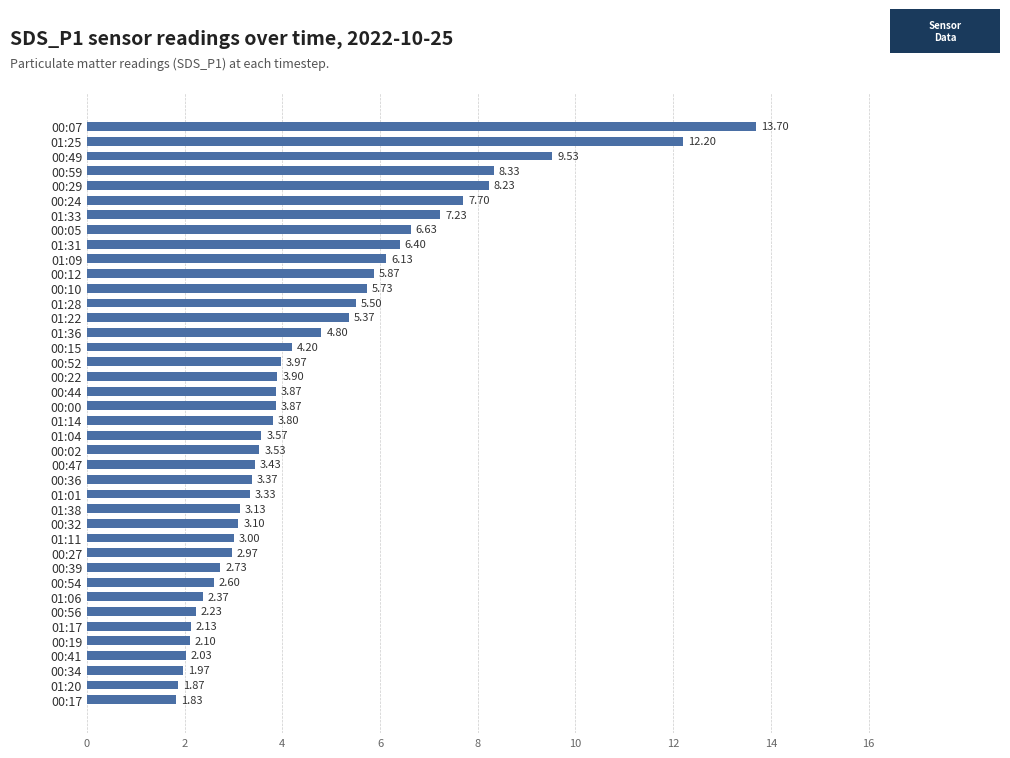

Which has a higher value, 01:25 or 01:09?

01:25